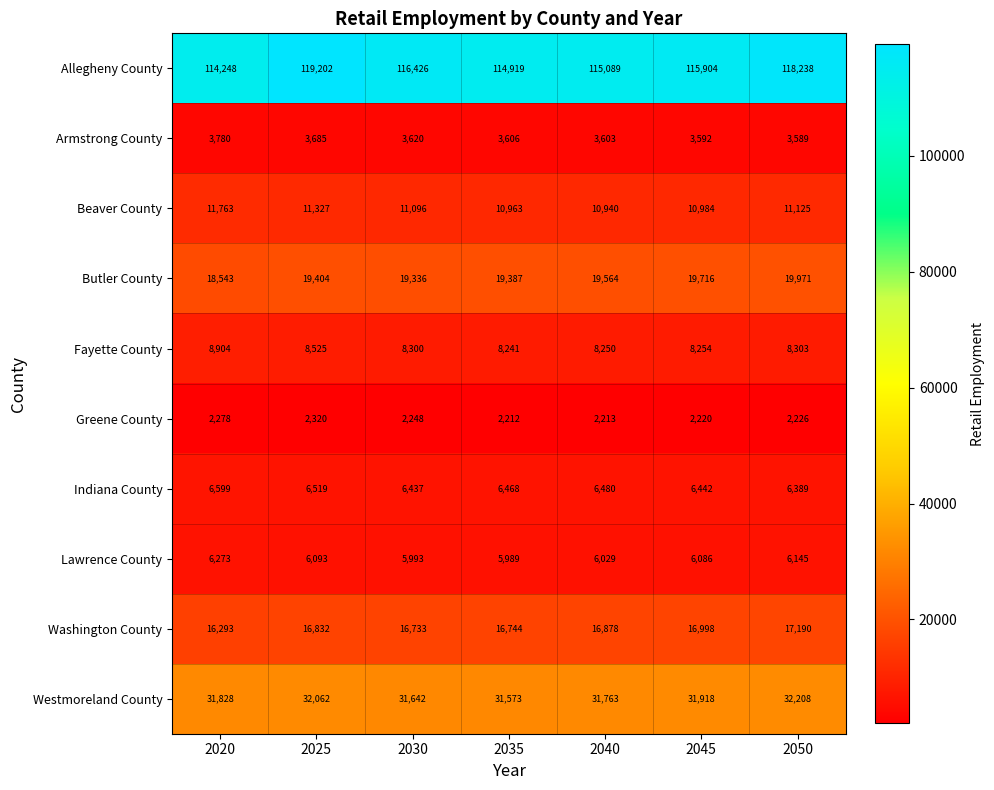

Count the number of data series in this chart.

10